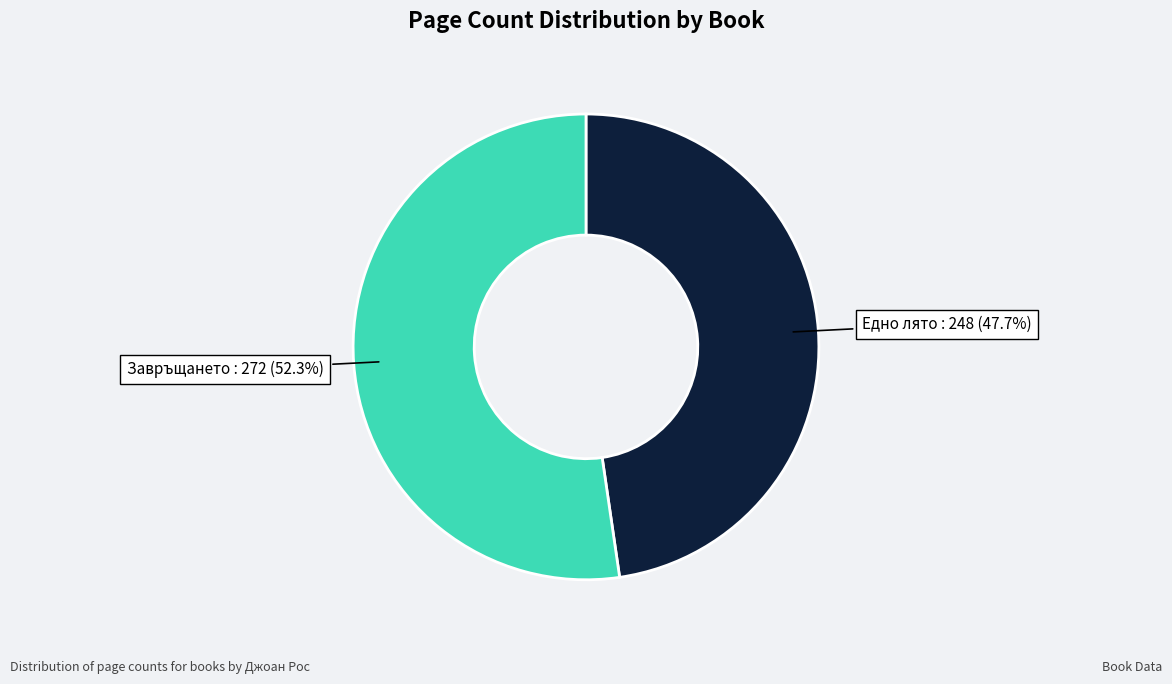

How many slices are in this pie chart?

2